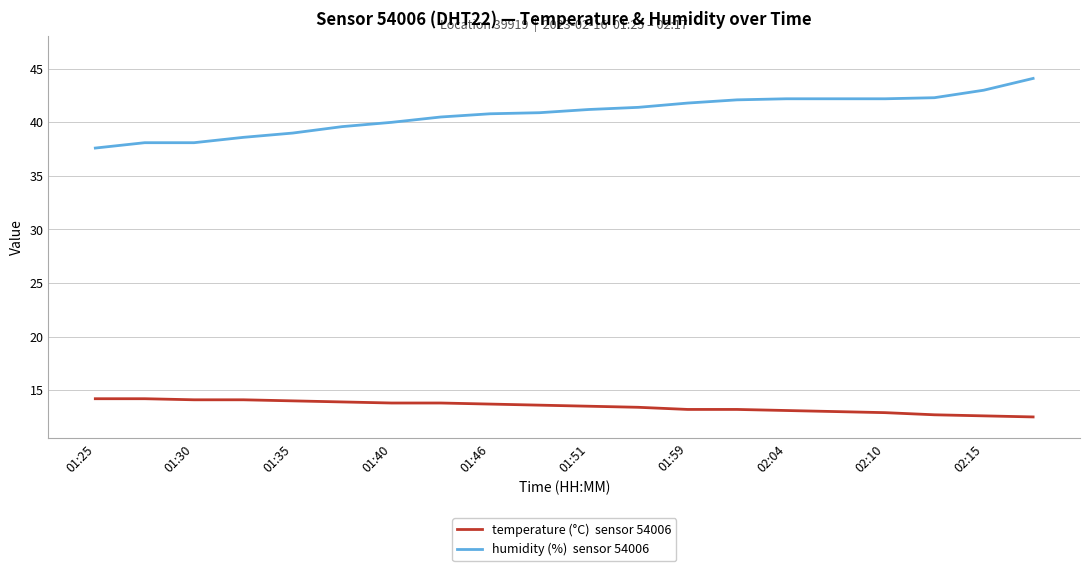

What is the minimum value shown in the chart?

12.5